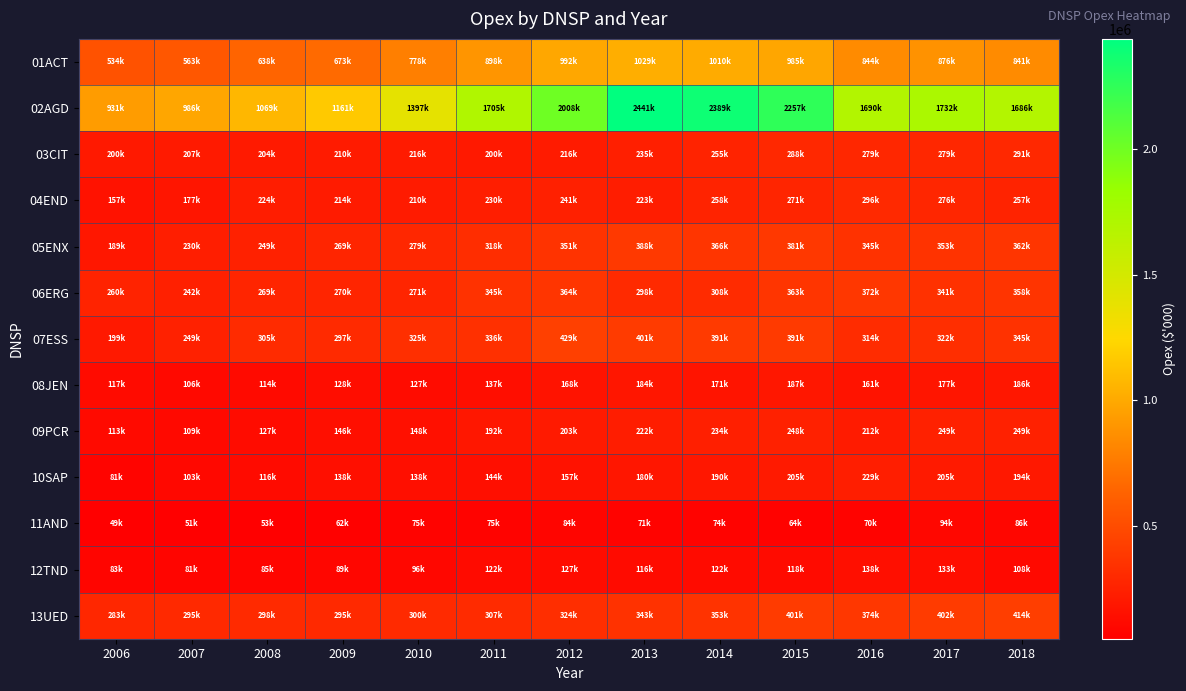

How many distinct data groups are displayed?

13